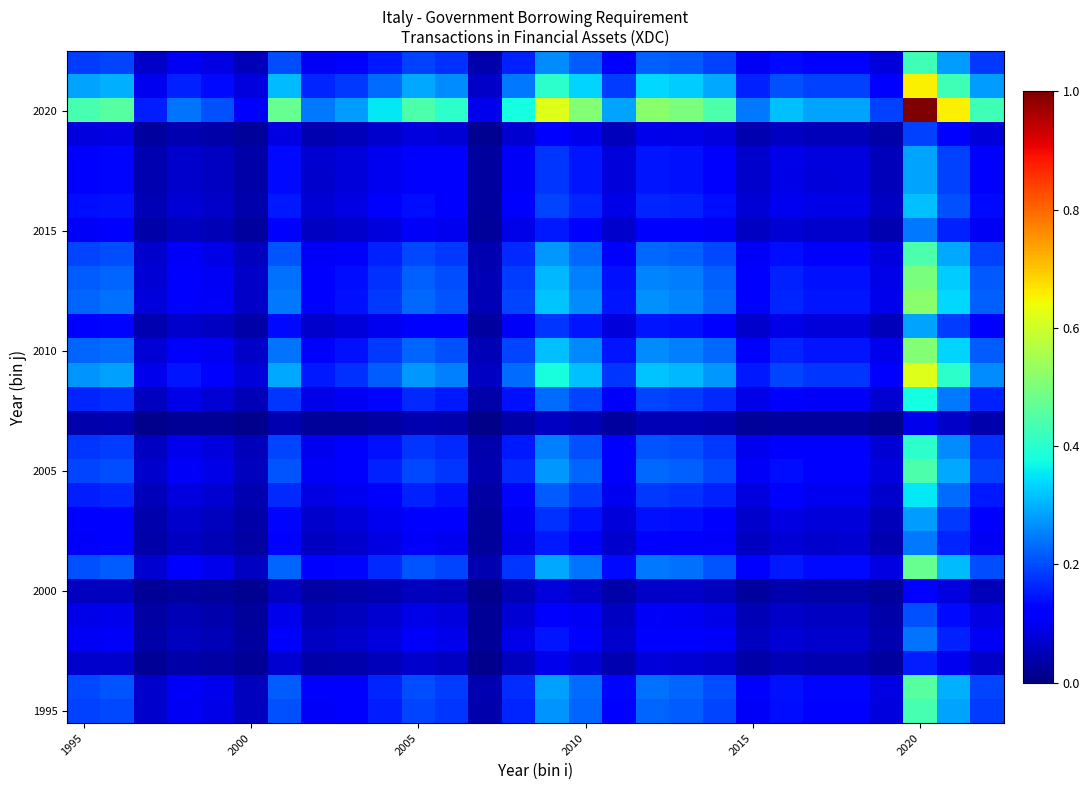

How many data points does each series have?

28